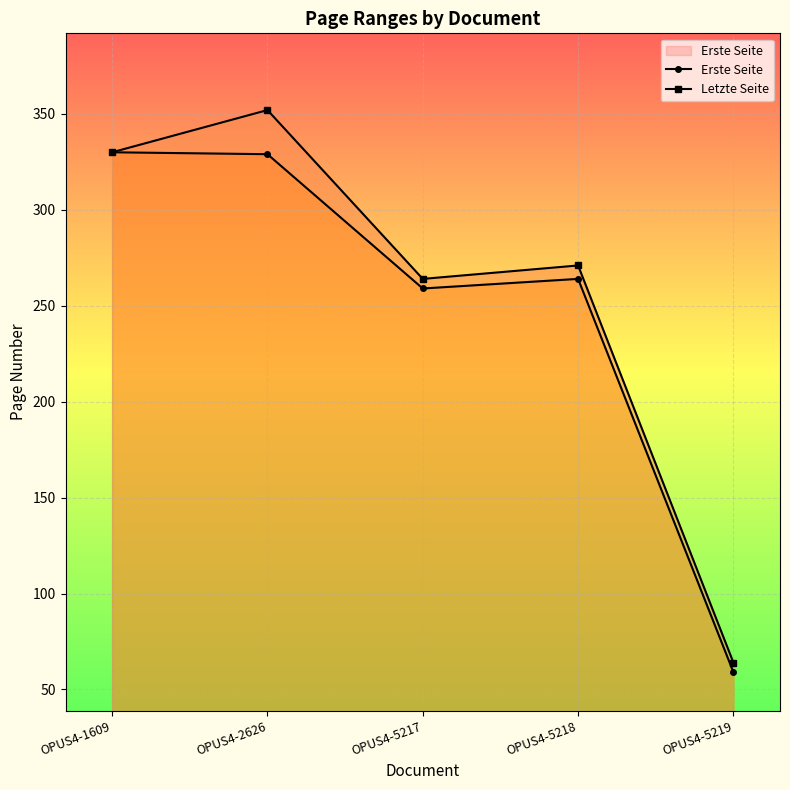

What is the value of the Letzte Seite point at the 5th from the left?

64